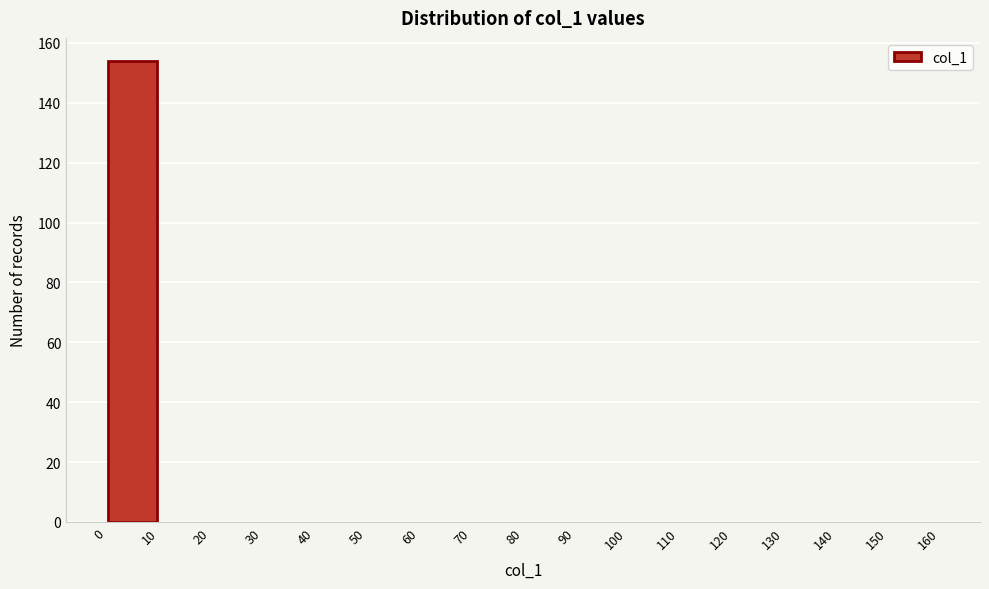

Reading left to right, list every bar in this chart as the range it spans on the x-axis followed by its height. The values are not printed on the chart, so give them approximately, as read against the axis.

0 to 10: 154
10 to 20: 0
20 to 30: 0
30 to 40: 0
40 to 50: 0
50 to 60: 0
60 to 70: 0
70 to 80: 0
80 to 90: 0
90 to 100: 0
100 to 110: 0
110 to 120: 0
120 to 130: 0
130 to 140: 0
140 to 150: 0
150 to 160: 0